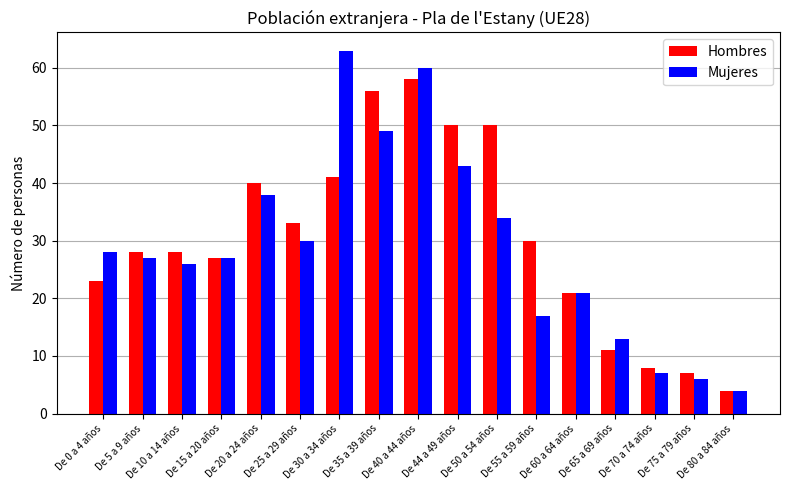

At which label does Mujeres reach its minimum?

De 80 a 84 años